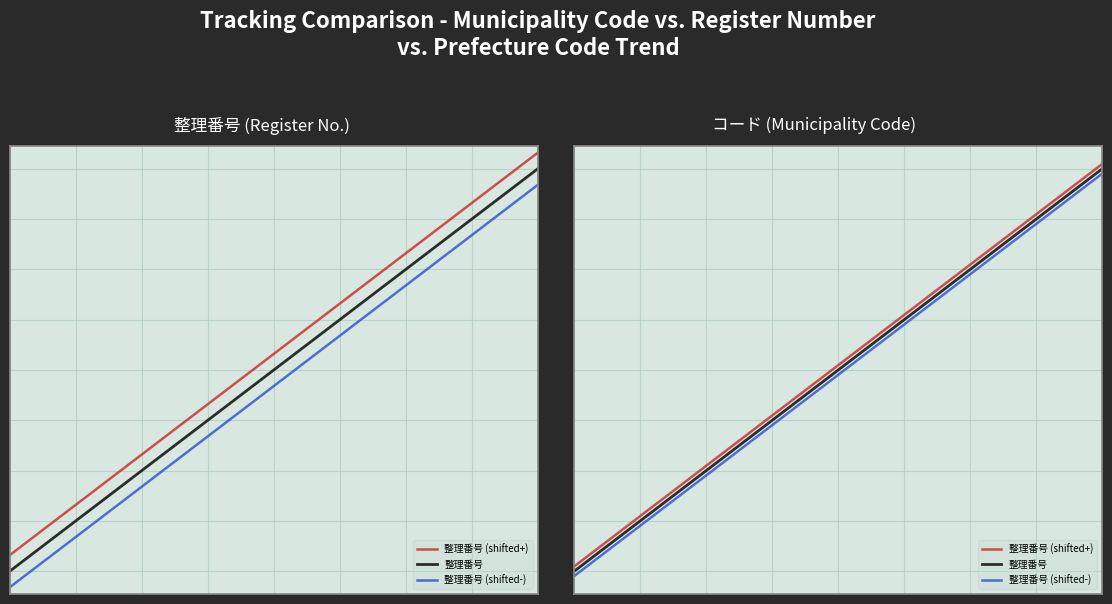

What is the average value of the 整理番号 series?

882.5